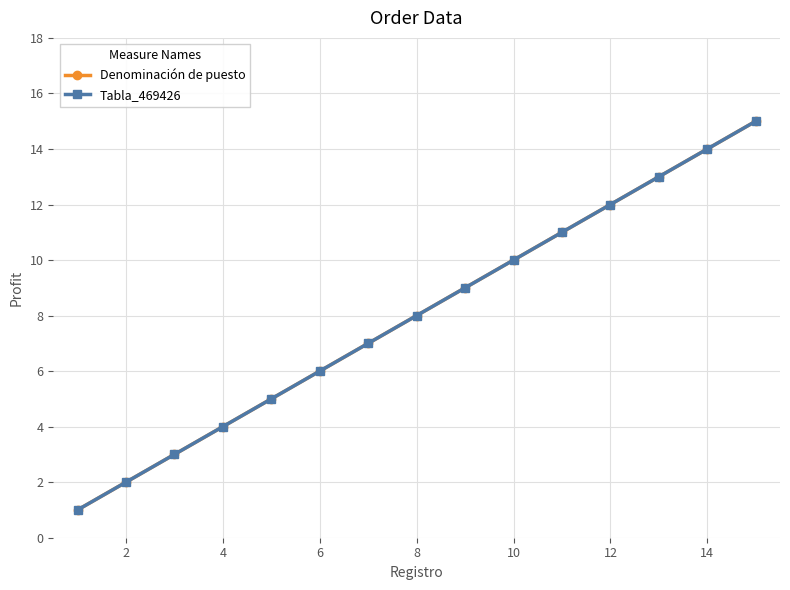

Does the chart have visible grid lines?

Yes